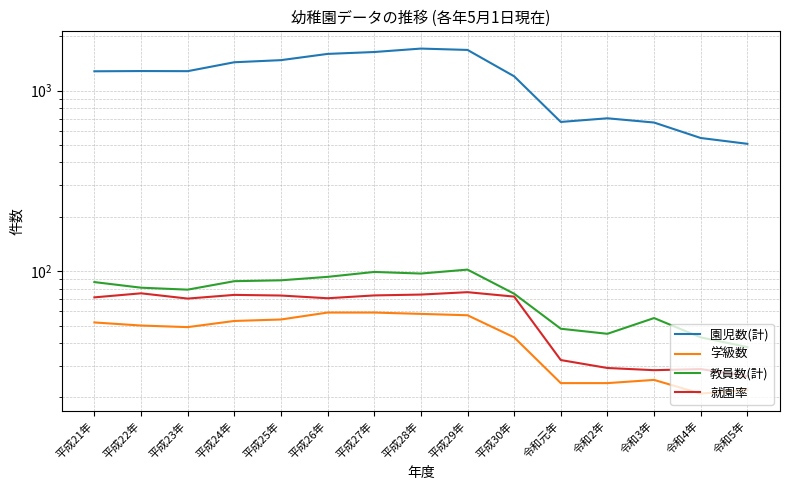

What is the difference between the 園児数(計) values at 平成22年 and 令和4年?

736.0